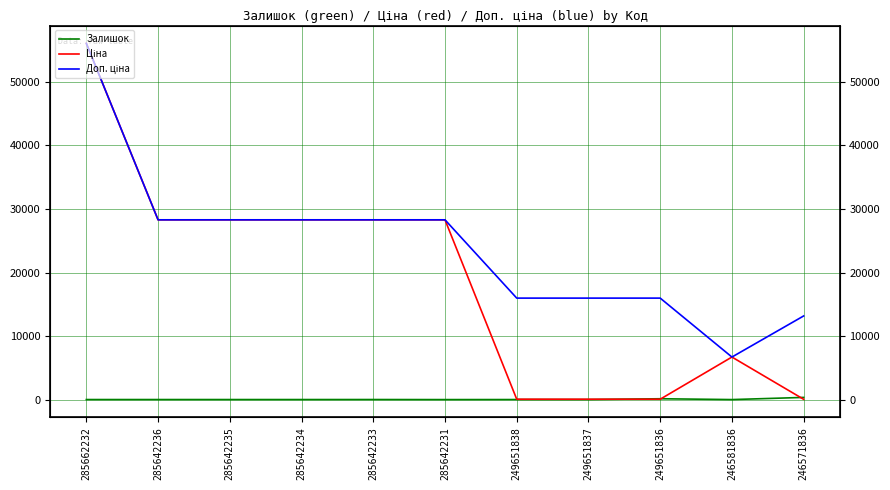

True or false: Ціна and Доп. ціна cross at least once.

False